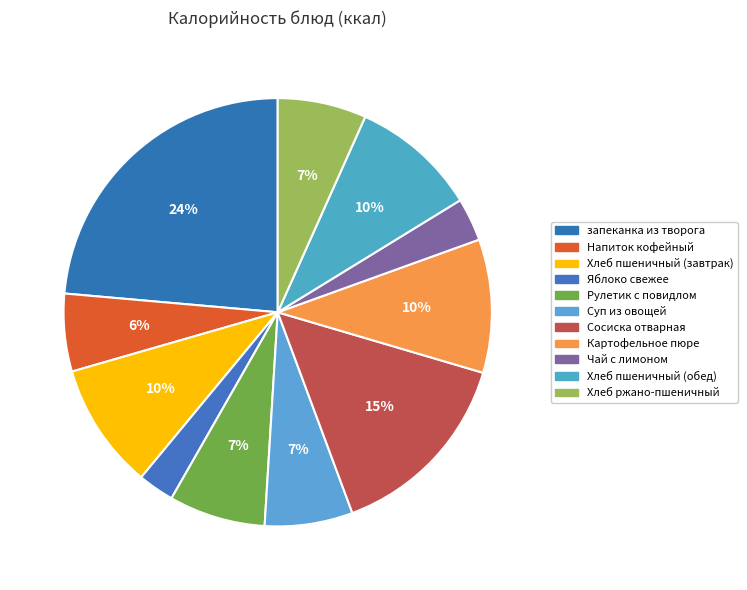

What is the change in value from Хлеб пшеничный (завтрак) to Рулетик с повидлом?

-38.7